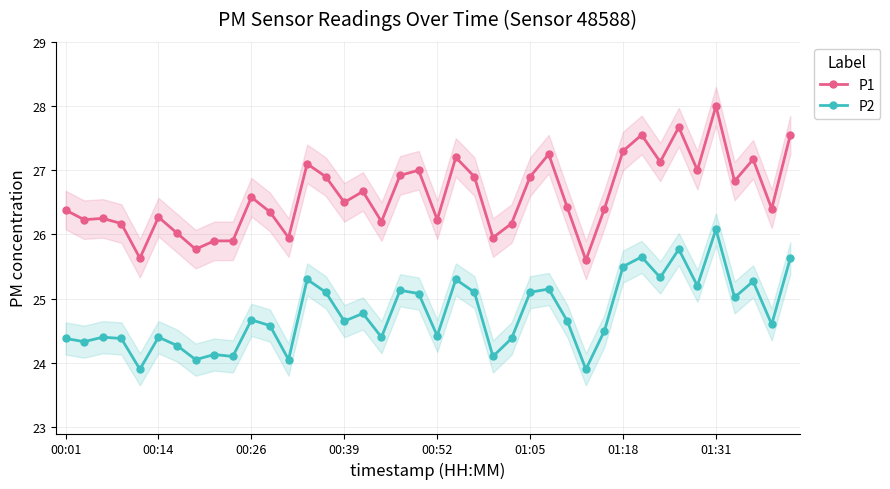

True or false: P2 and P1 cross at least once.

False